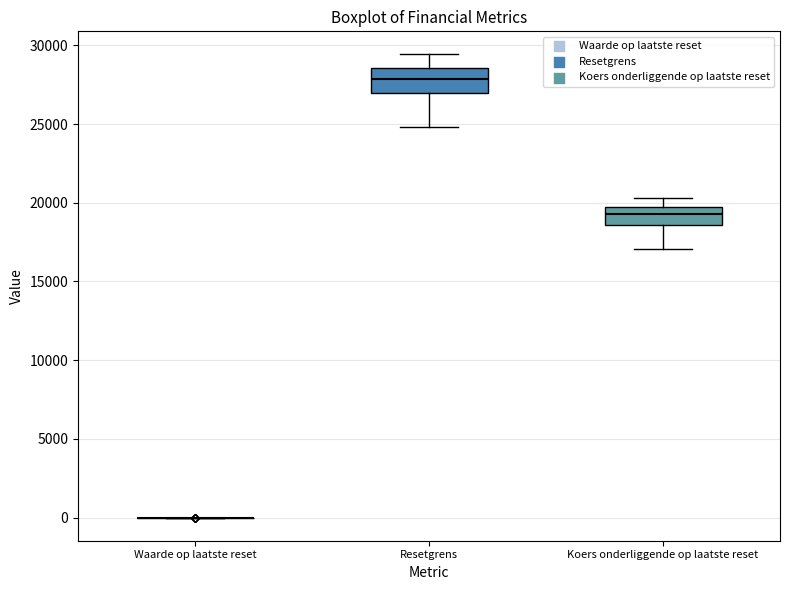

Reading left to right, read every box against the y-axis: the position of its median line, the range the box covers, and the ends of its whiskers. The values are not printed on the chart, so give them approximately, as read against the axis.

Waarde op laatste reset: box collapsed to a line at 0, whiskers 0 to 0
Resetgrens: median 28000, box 27000 to 28500, whiskers 25000 to 29500
Koers onderliggende op laatste reset: median 19500 (inside the box), box 18500 to 19500, whiskers 17000 to 20500